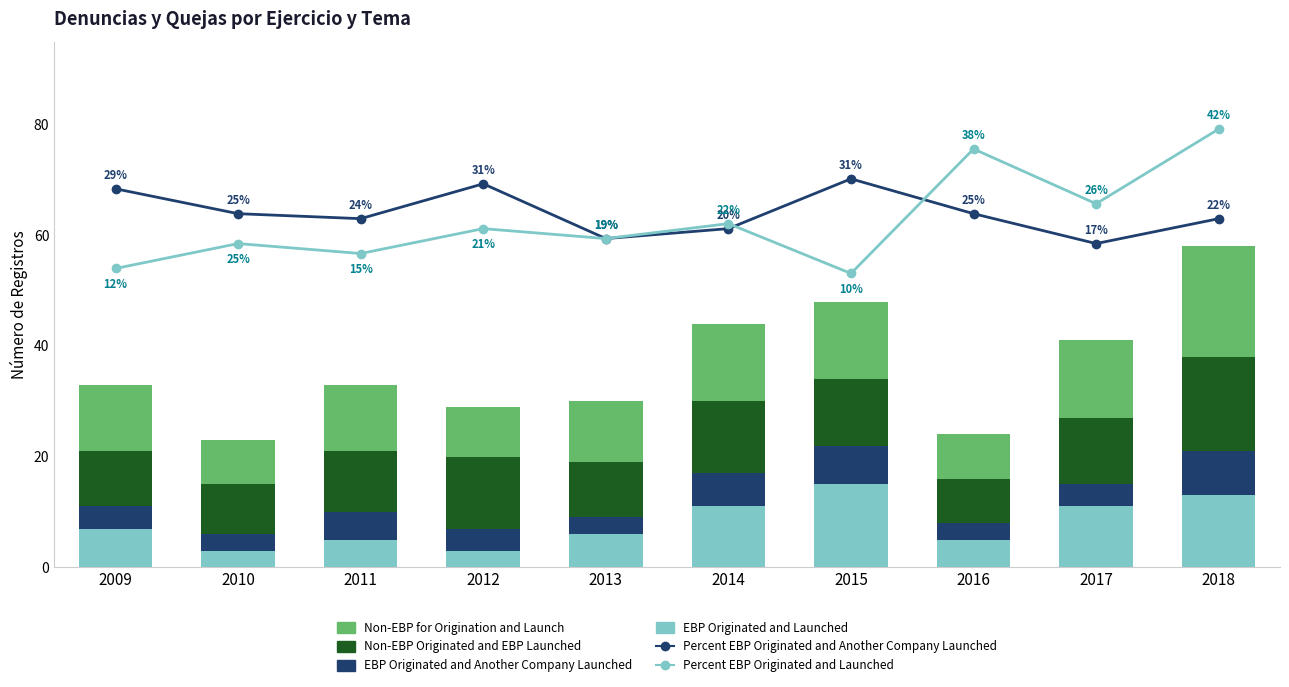

Reading left to right, list all the values displayed in this chart.

Percent EBP Originated and Another Company Launched: 68.4	63.9	63.0	69.3	59.4	61.2	70.2	63.9	58.5	63.0
Percent EBP Originated and Launched: 54.0	58.5	56.7	61.2	59.4	62.1	53.1	75.6	65.7	79.2
EBP Originated and Launched: 7.0	3.0	5.0	3.0	6.0	11.0	15.0	5.0	11.0	13.0
EBP Originated and Another Company Launched: 4.0	3.0	5.0	4.0	3.0	6.0	7.0	3.0	4.0	8.0
Non-EBP Originated and EBP Launched: 10.0	9.0	11.0	13.0	10.0	13.0	12.0	8.0	12.0	17.0
Non-EBP for Origination and Launch: 12.0	8.0	12.0	9.0	11.0	14.0	14.0	8.0	14.0	20.0